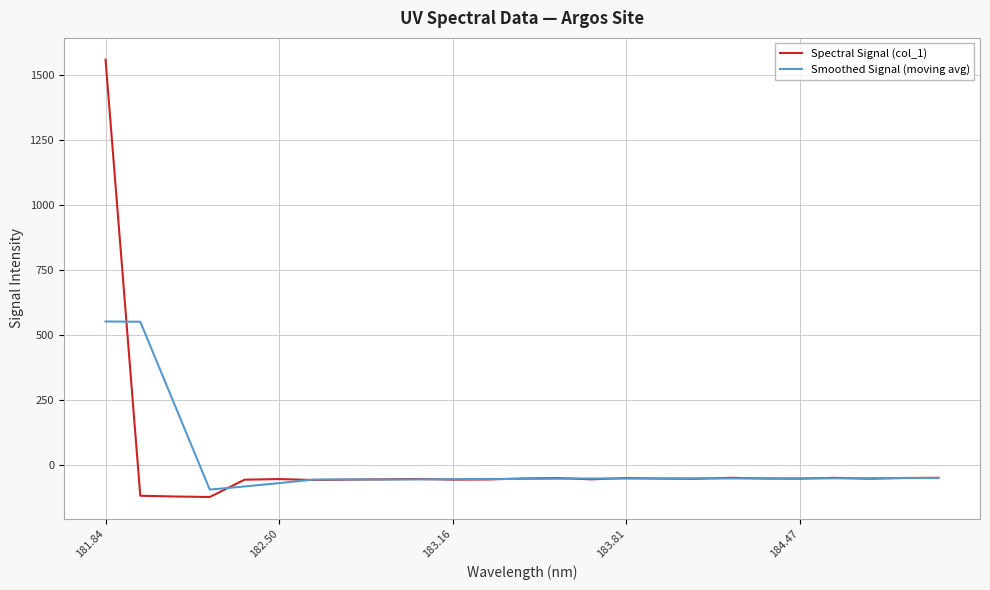

What is the highest value of the Spectral Signal (col_1) series?

1558.4